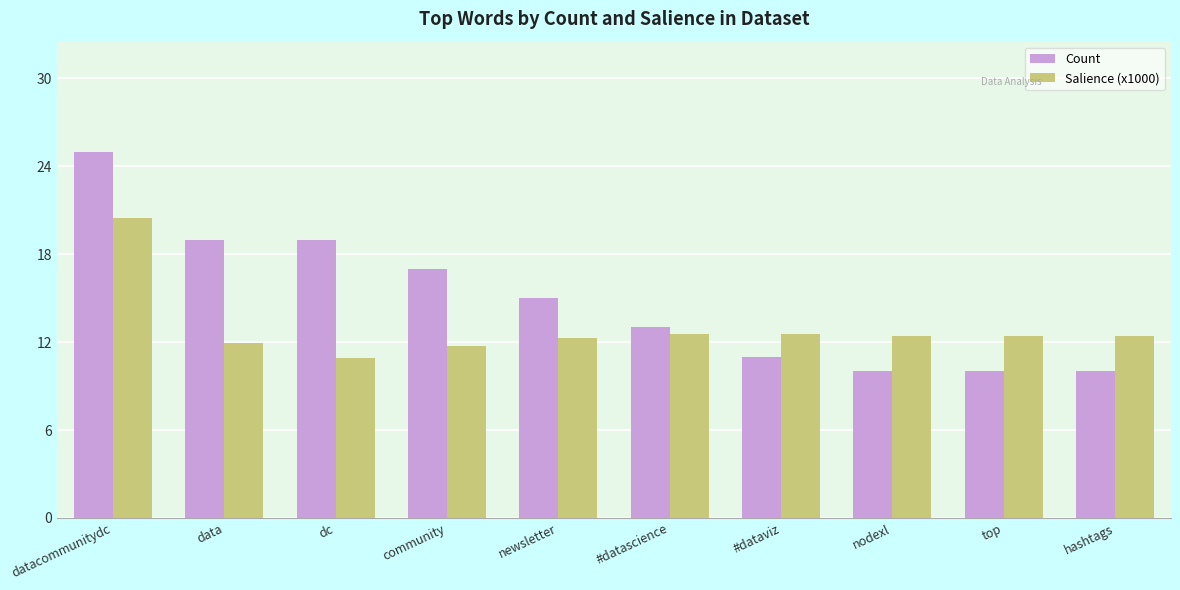

Are the bars horizontal?

No